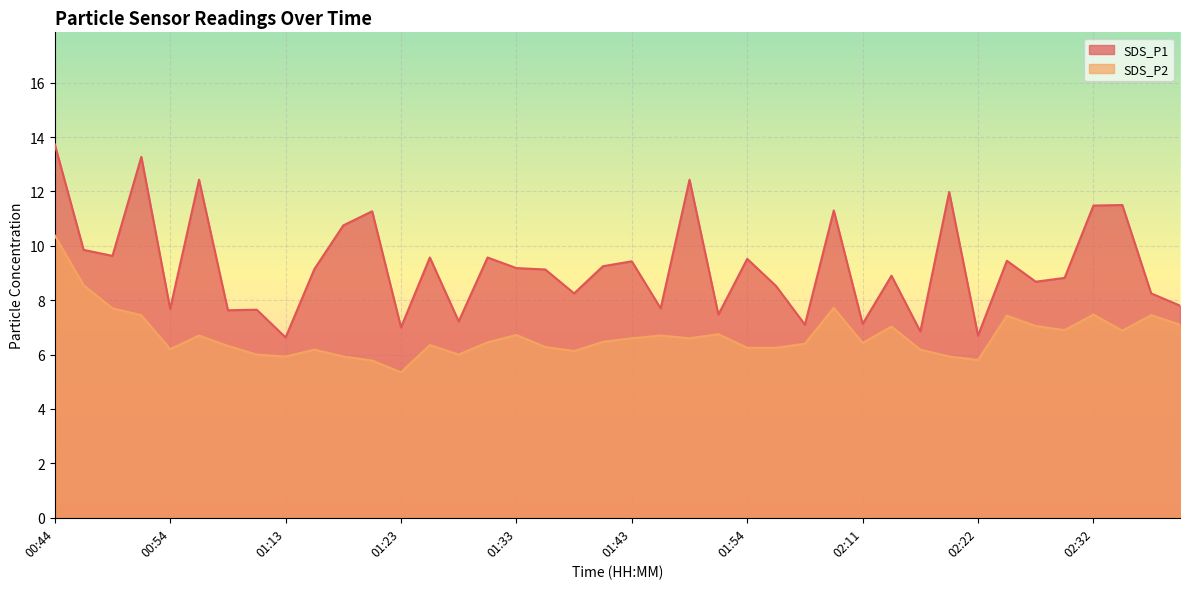

Between 01:23 and 02:20, which series saw the biggest shift?

SDS_P1